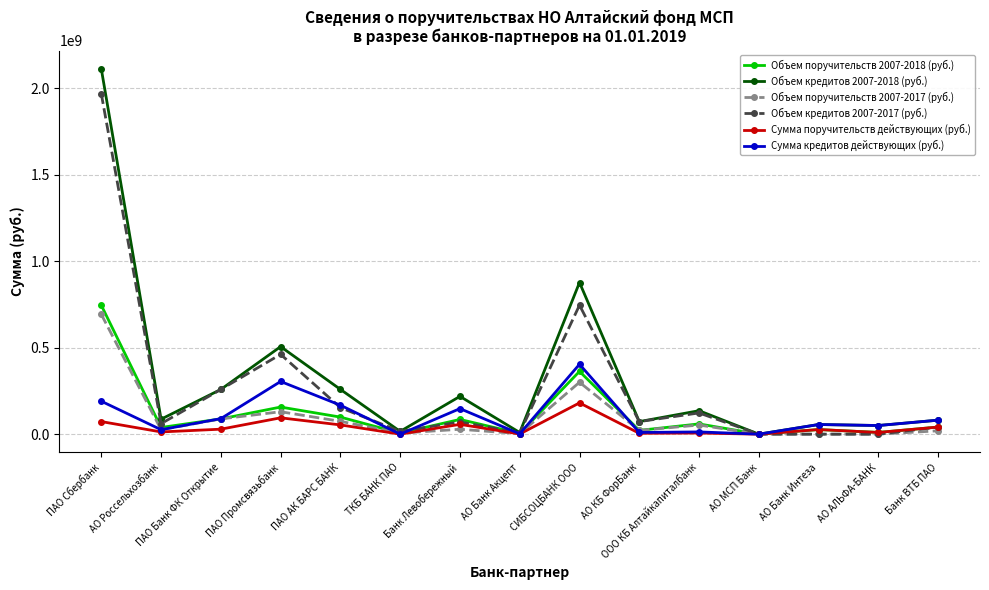

Read the Сумма поручительств действующих (руб.) value at АО АЛЬФА-БАНК.

10000000.0